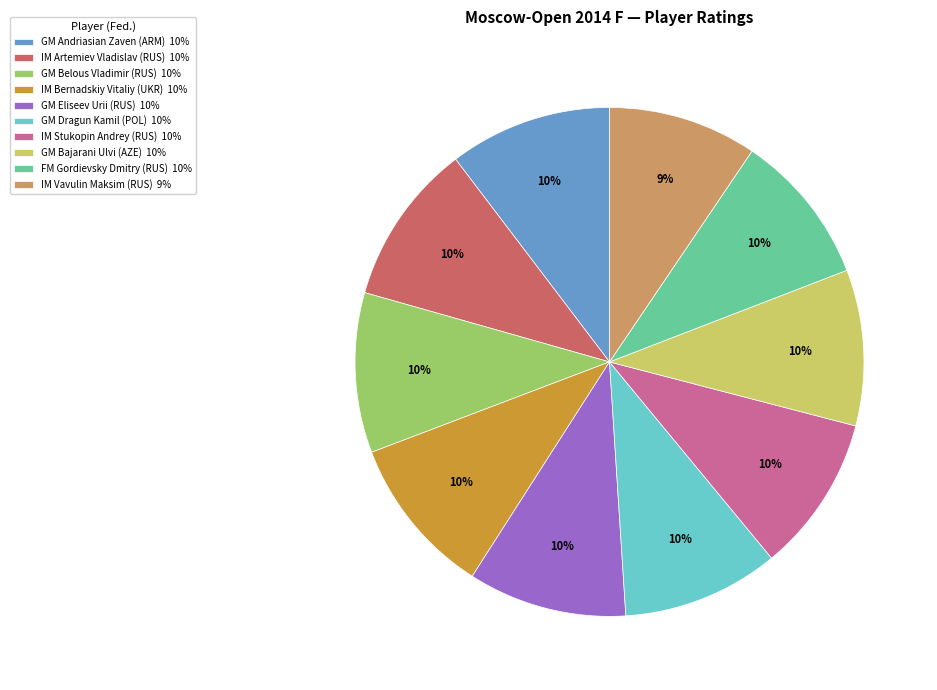

True or false: IM Artemiev Vladislav (RUS) accounts for 24% of the total.

False